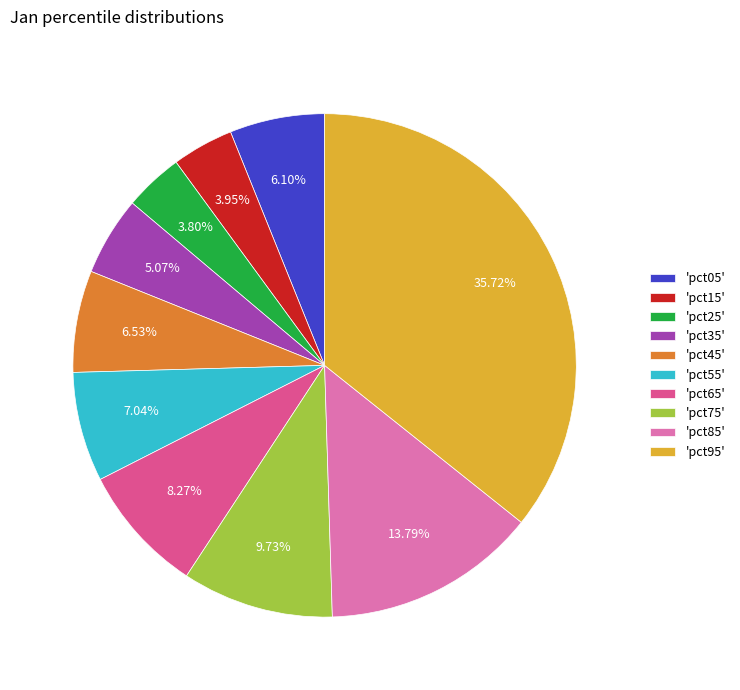

Which has a higher value, 'pct75' or 'pct25'?

'pct75'